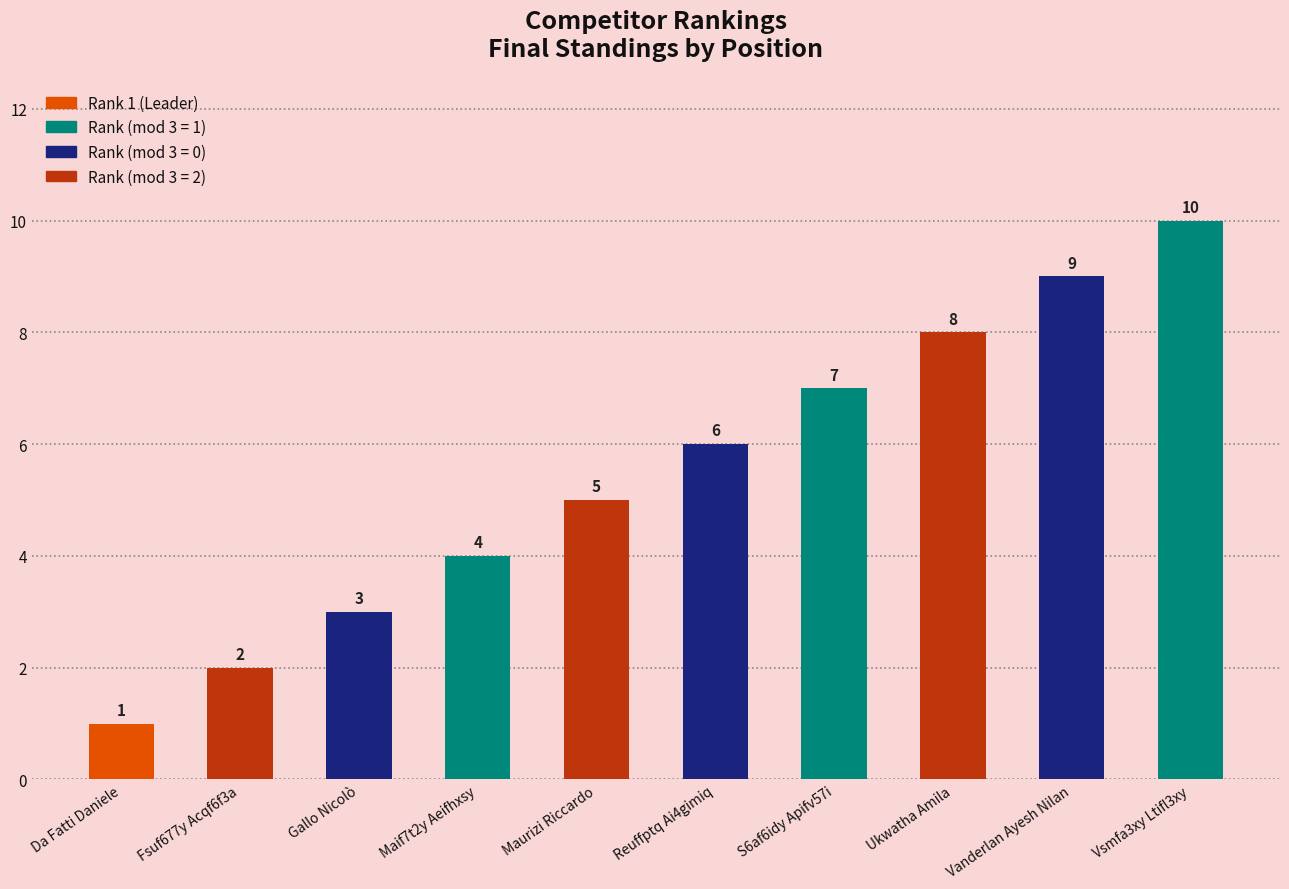

Rank the categories by value from highest to lowest.

Vsmfa3xy Ltifl3xy, Vanderlan Ayesh Nilan, Ukwatha Amila, S6af6idy Apifv57i, Reuffptq Ai4gimiq, Maurizi Riccardo, Maif7t2y Aeifhxsy, Gallo Nicolò, Fsuf677y Acqf6f3a, Da Fatti Daniele